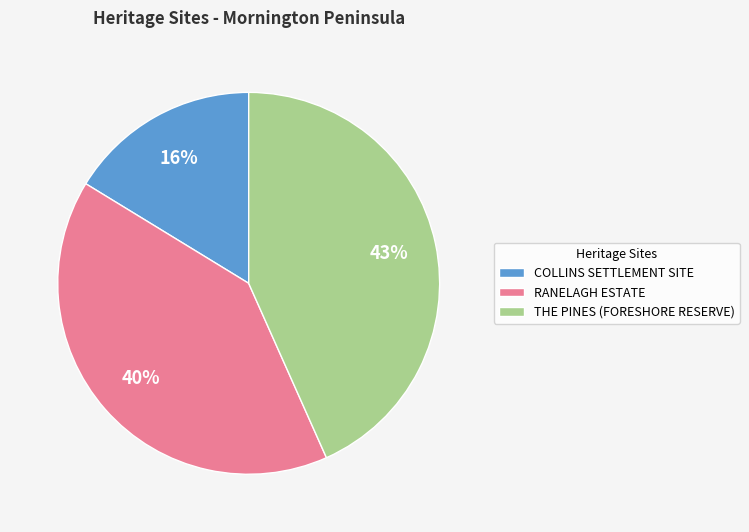

To the nearest percent, what is the average slice percentage?

33%